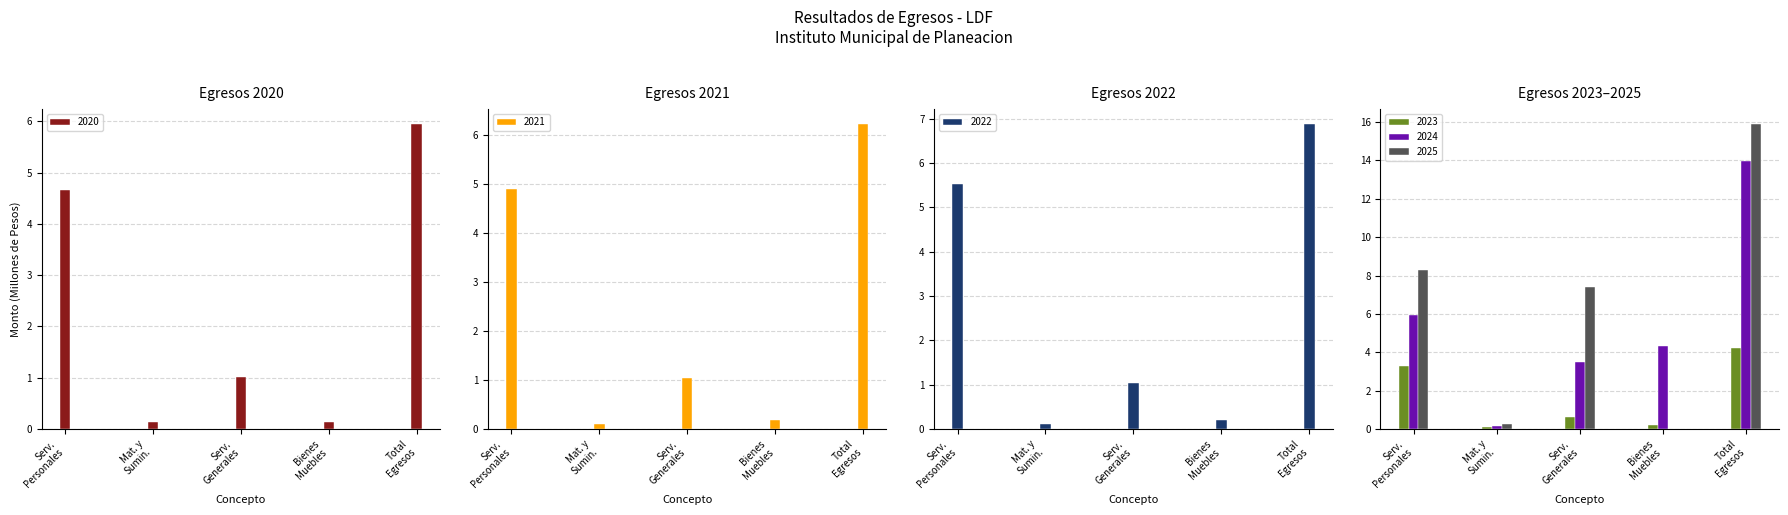

What is the highest value of the 2024 series?

14.0